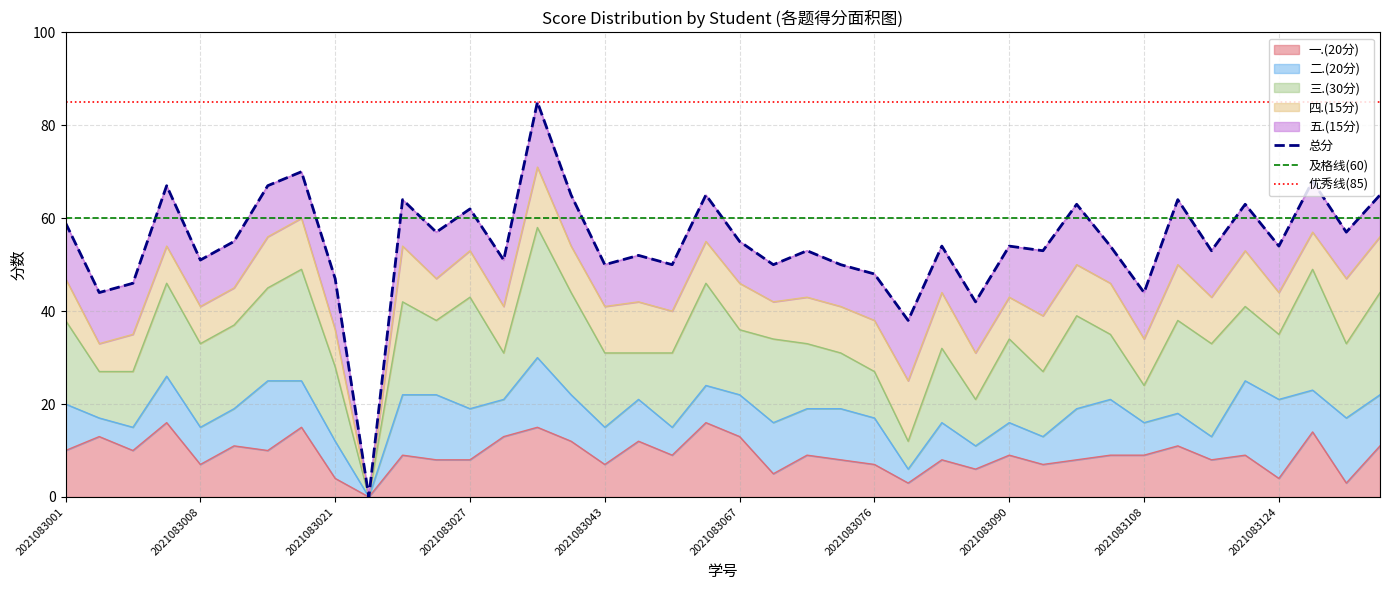

Where is the first local maximum for 一.(20分)?

2021083003